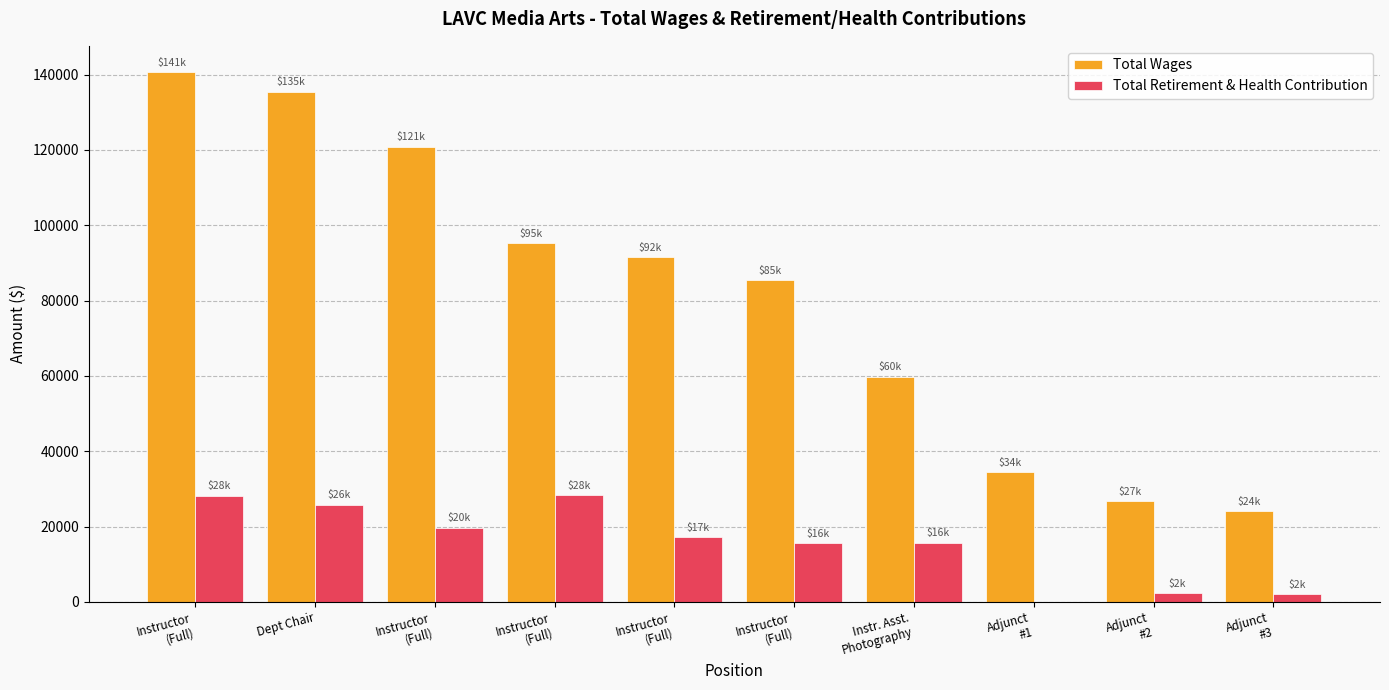

Does the chart contain stacked bars?

No